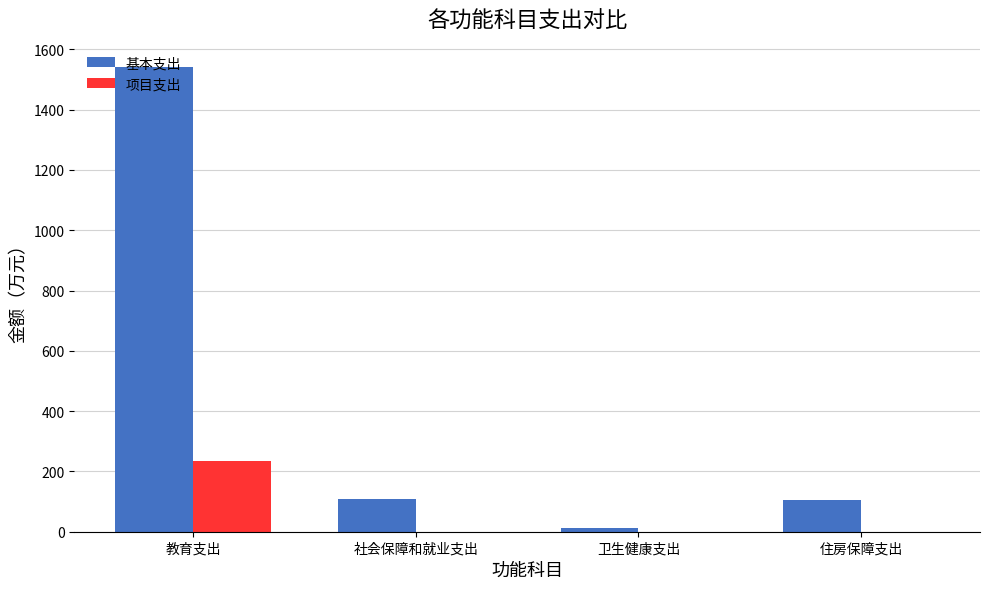

At which category does the chart reach its peak across all series?

教育支出